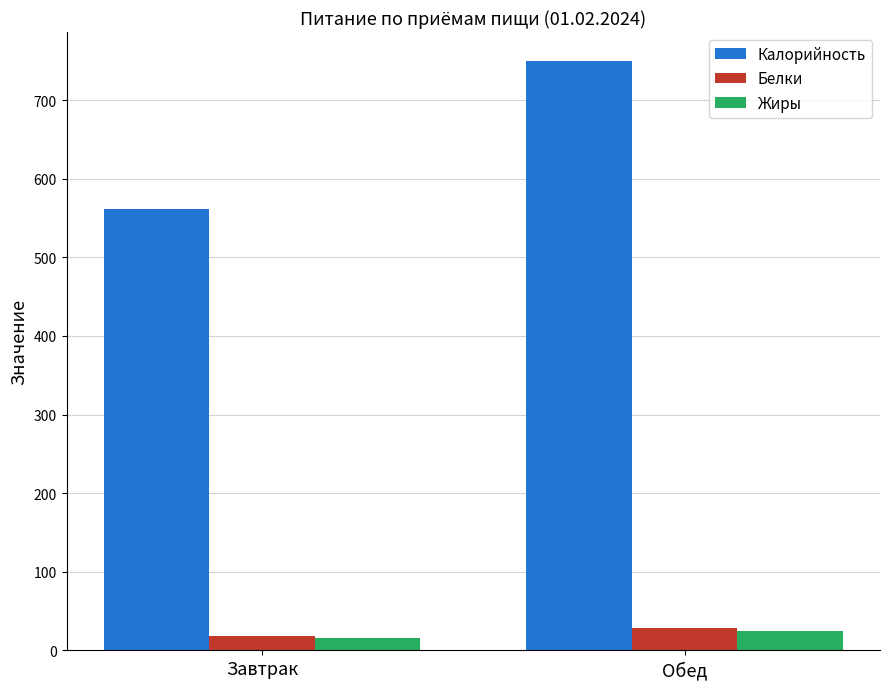

Is it true that Белки equals 18.2 at Завтрак?

True